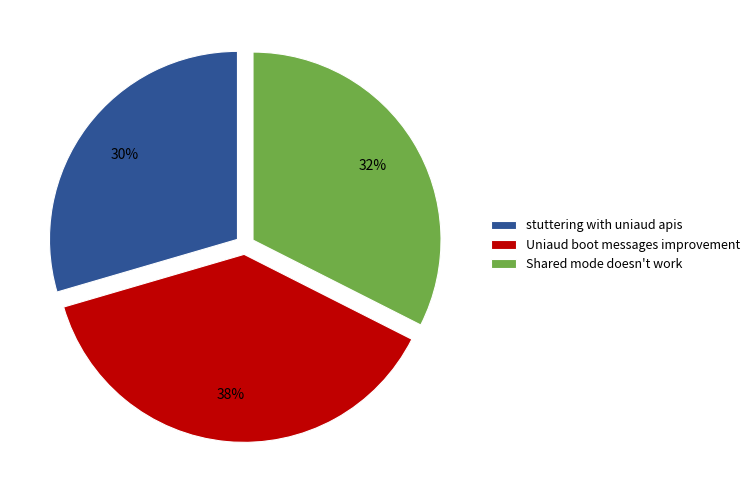

Is the sum of Shared mode doesn't work and Uniaud boot messages improvement greater than half?

Yes